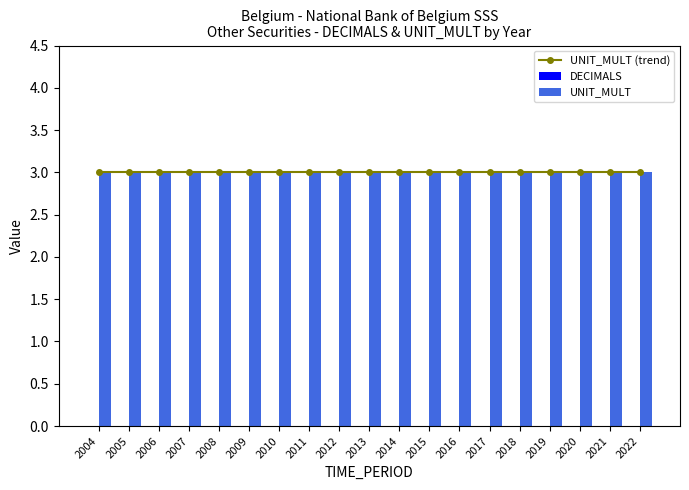

What is the total value across all series at 2013?

6